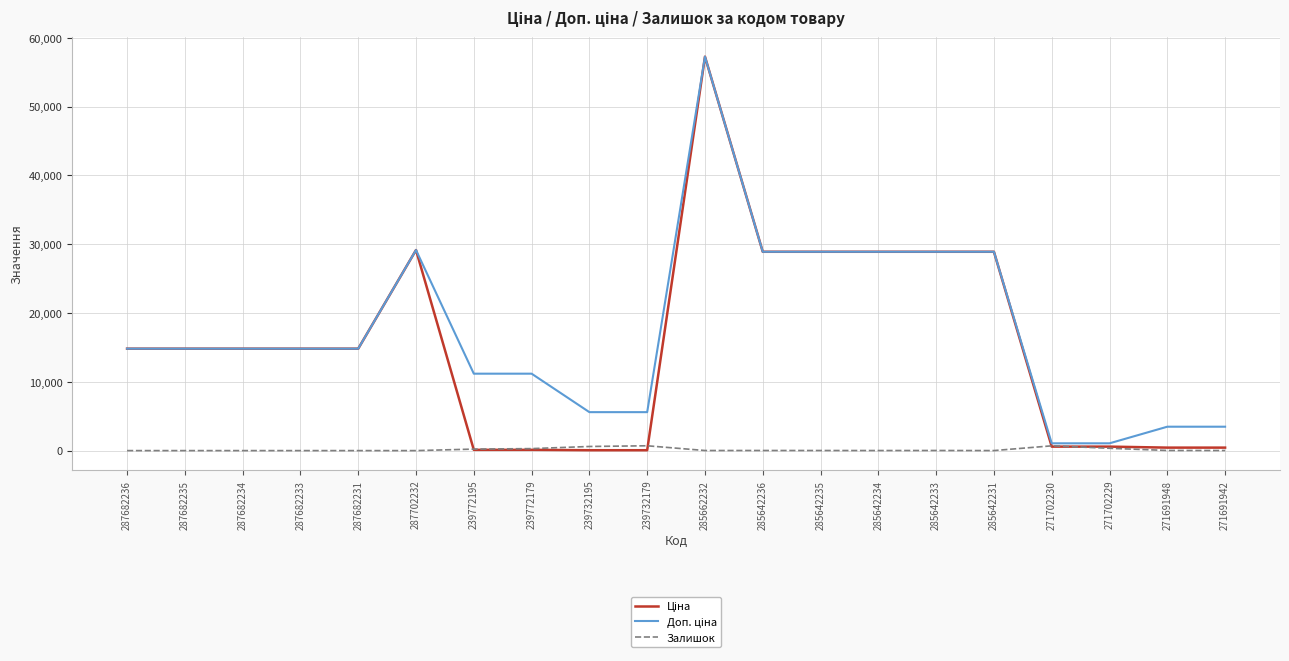

At which category is the sum across all series the highest?

285662232